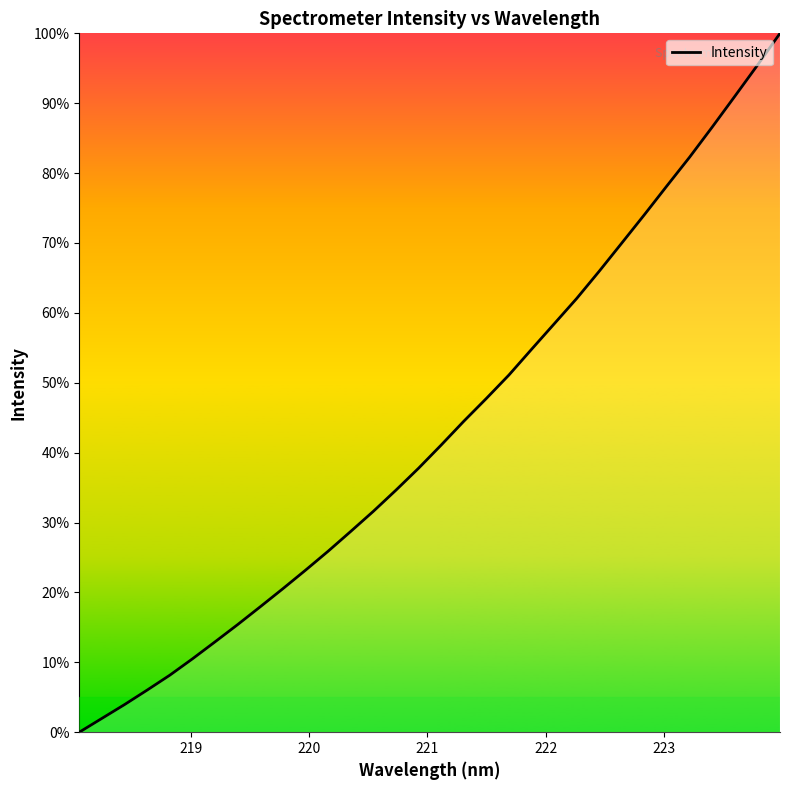

What is the greatest value displayed?

100.0